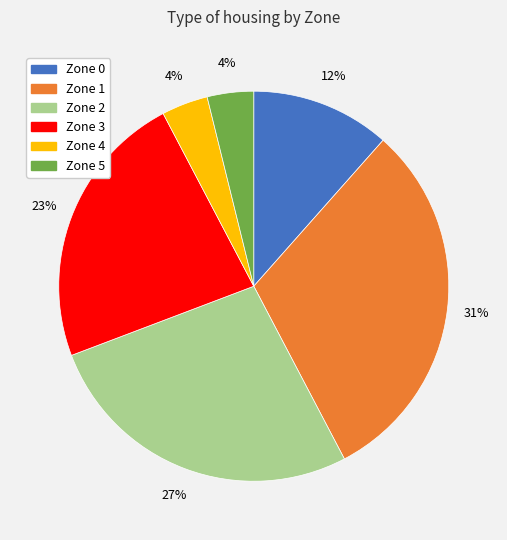

To the nearest percent, what is the combined percentage of Zone 2 and Zone 4?

31%